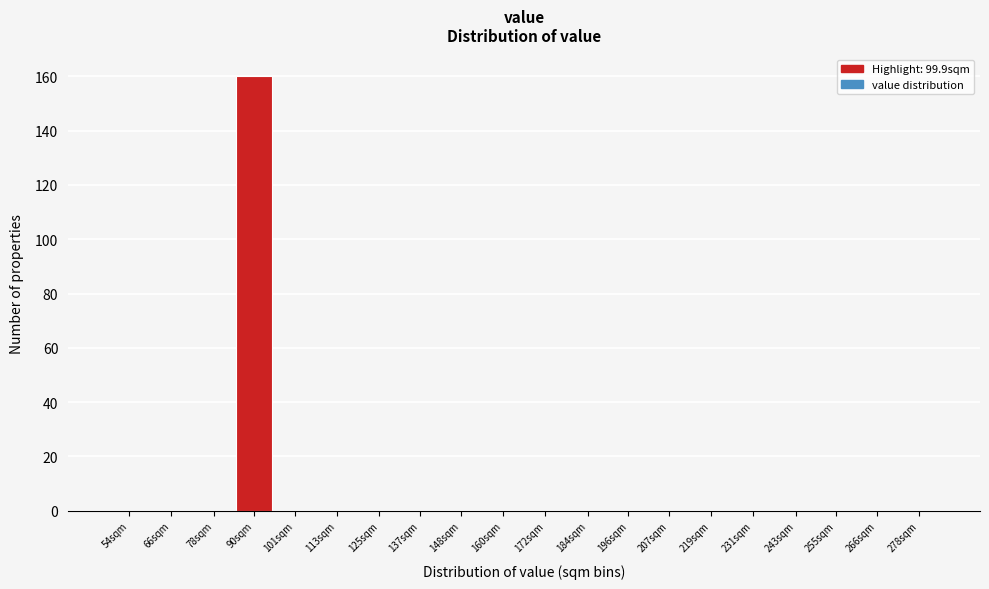

Reading left to right, list all the values displayed in this chart.

54sqm=0	66sqm=0	78sqm=0	90sqm=160	101sqm=0	113sqm=0	125sqm=0	137sqm=0	148sqm=0	160sqm=0	172sqm=0	184sqm=0	196sqm=0	207sqm=0	219sqm=0	231sqm=0	243sqm=0	255sqm=0	266sqm=0	278sqm=0